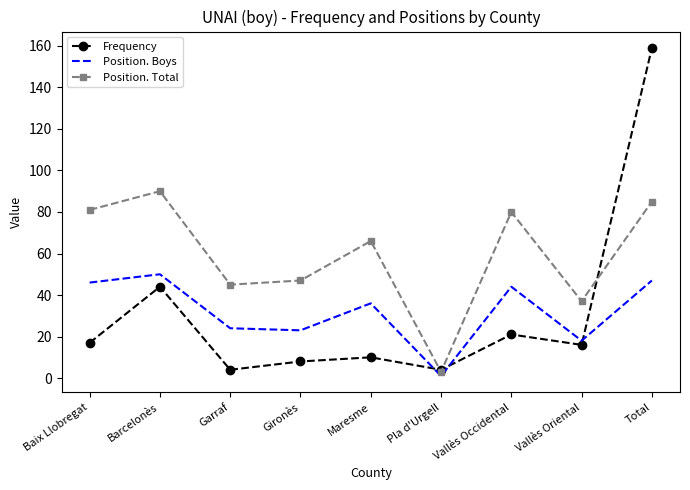

True or false: Position. Boys has more than 1 points higher than both neighbors.

True